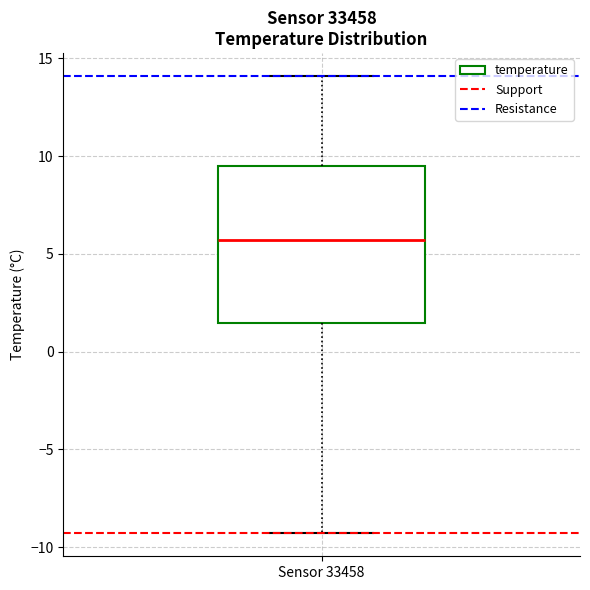

Where is the upper edge of the box for Sensor 33458 on the y-axis? The values are not printed on the chart, so give them approximately, as read against the axis.

9.5